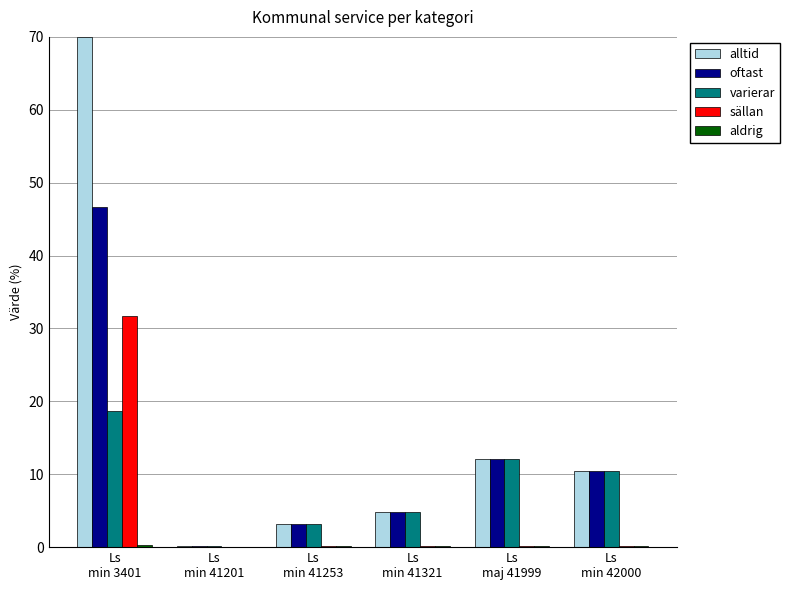

True or false: varierar has a value of 12.1 at Ls
maj 41999.

True